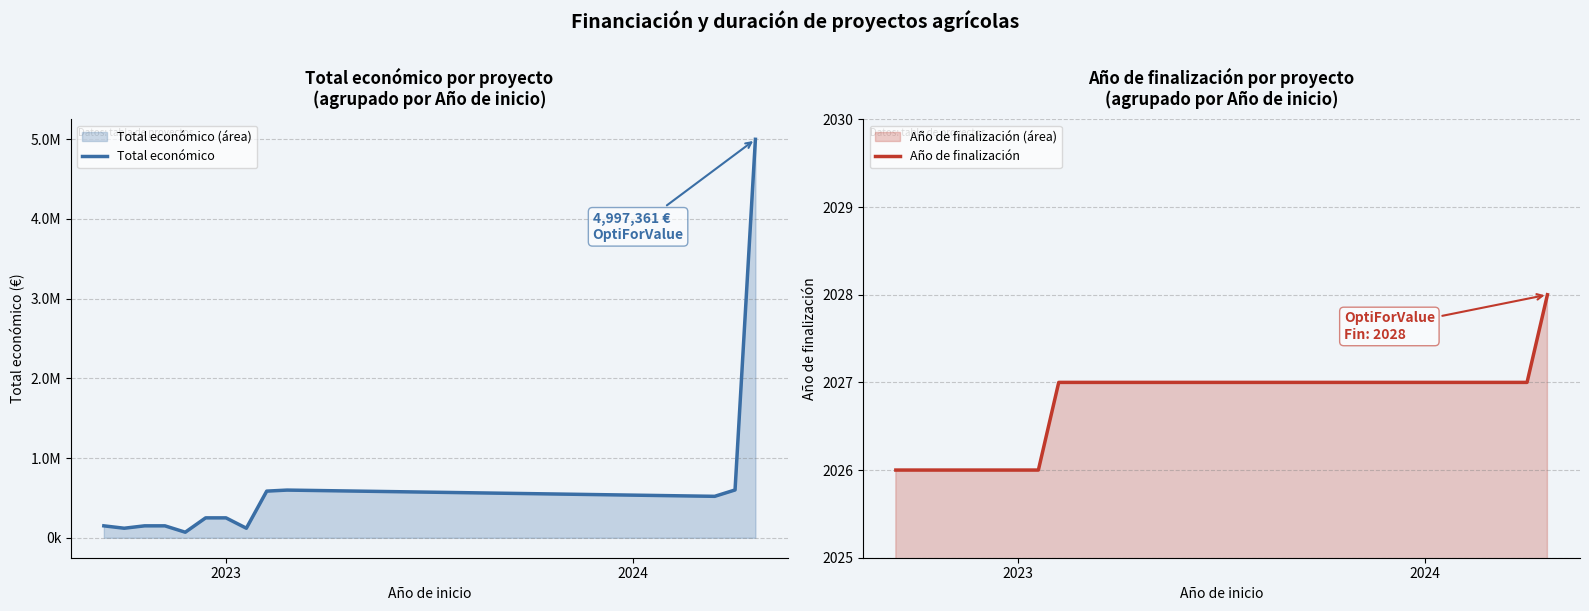

Which series has the largest range (max minus min)?

Total económico